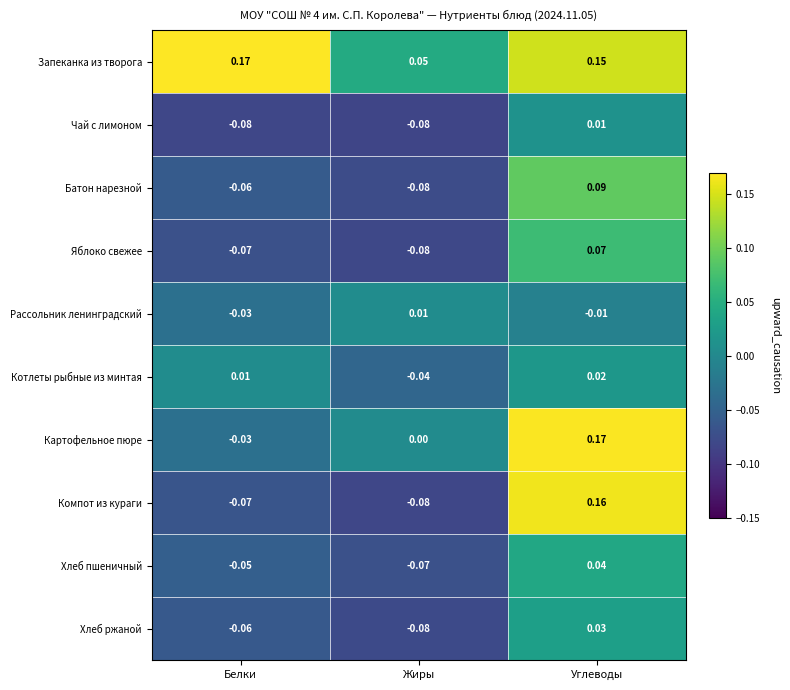

At which category is the sum across all series the highest?

Углеводы